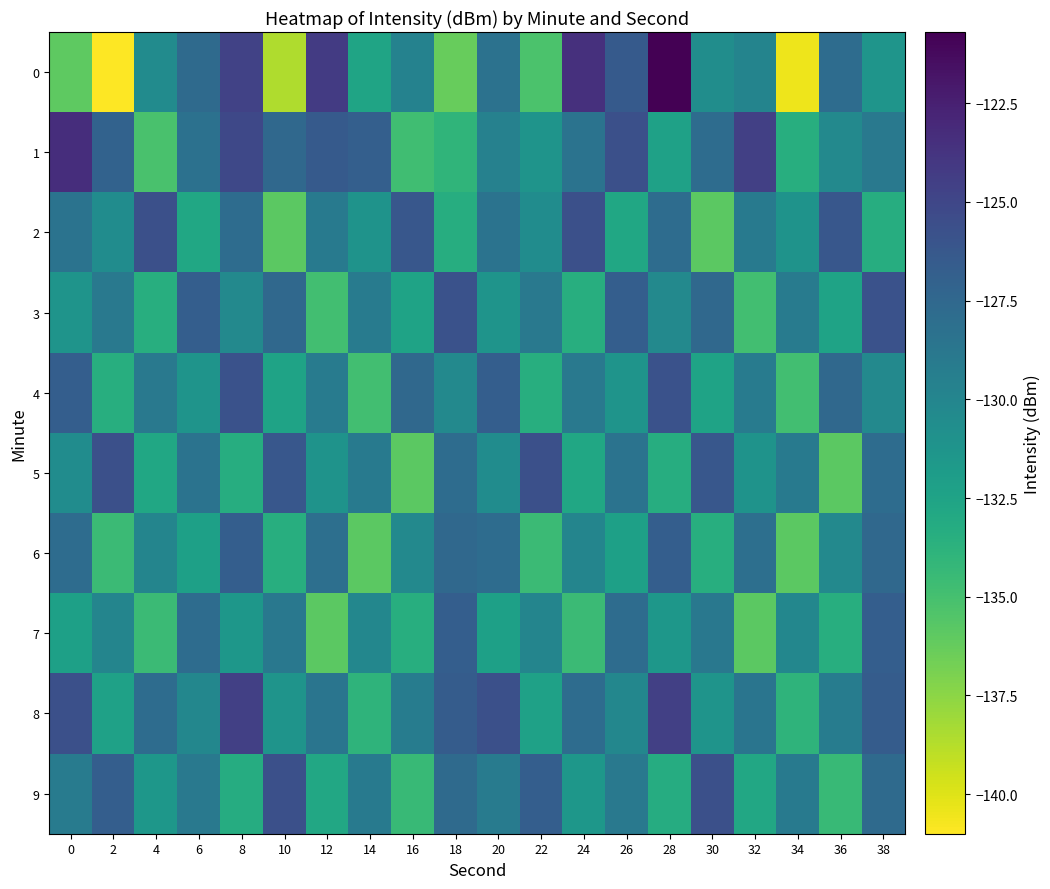

How many categories are shown in the chart?

20